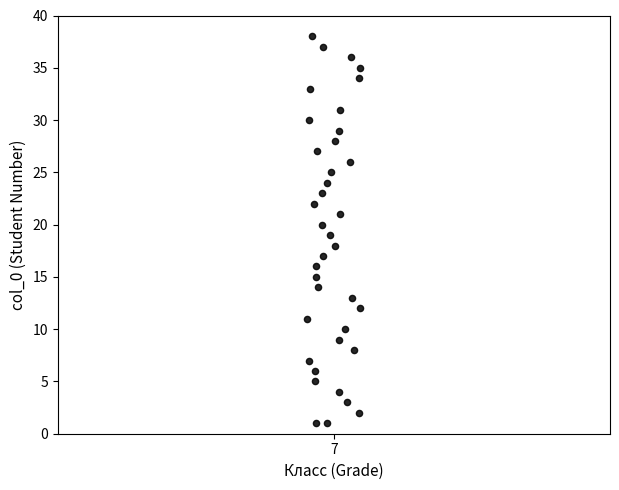

What is the range of Y values (max minus min)?

37